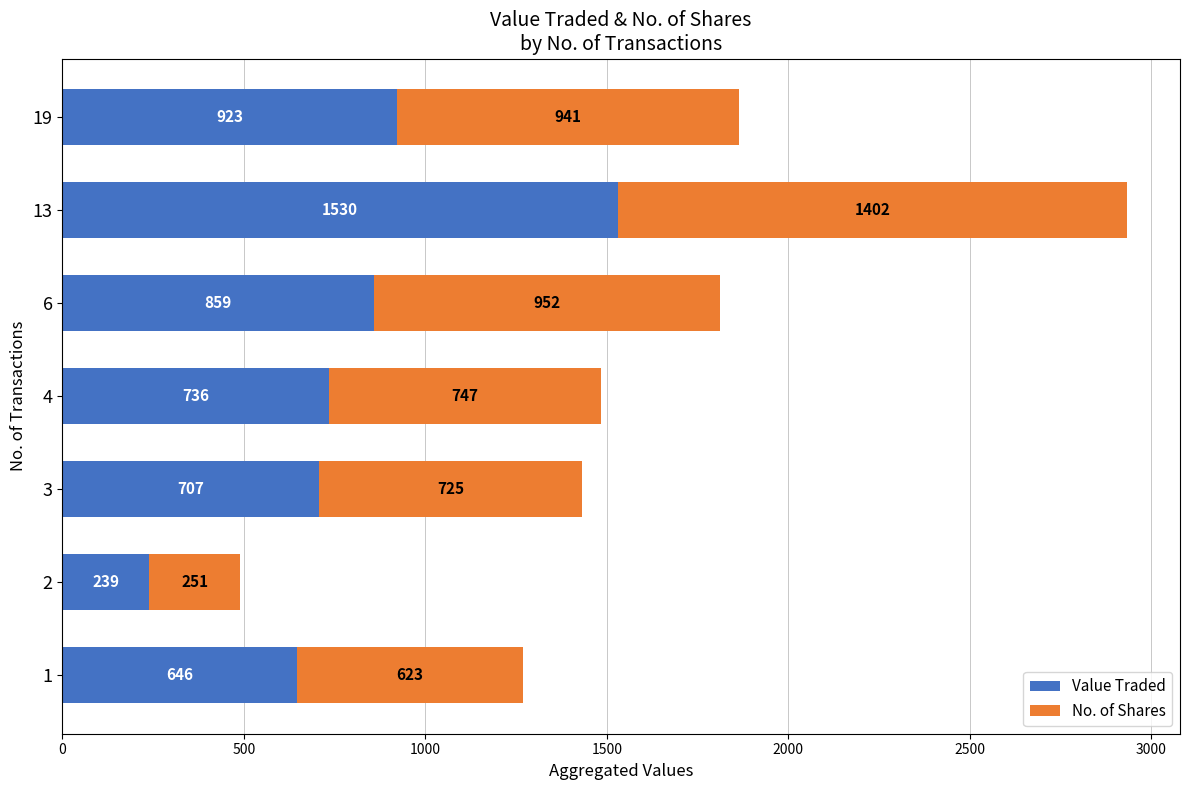

At which label is Value Traded closest to 884?

6